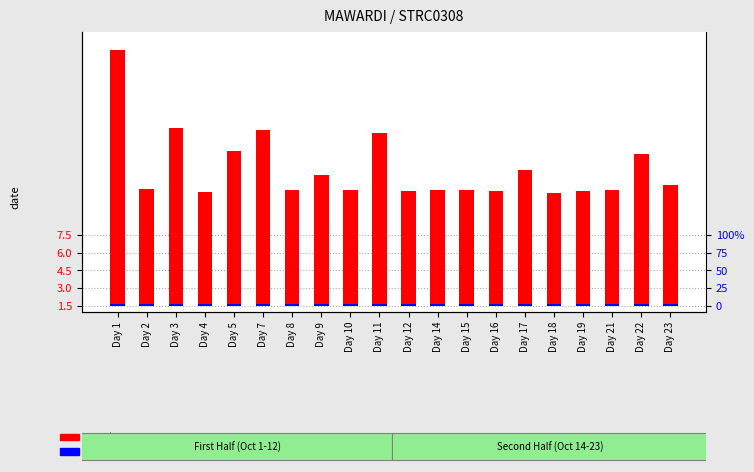

Reading left to right, extract all data points from this chart.

count: 21.6	9.8	15.0	9.6	13.0	14.8	9.8	11.0	9.8	14.6	9.7	9.8	9.8	9.7	11.5	9.6	9.7	9.8	12.8	10.2
percentile rank within the sample: 0.1	0.1	0.1	0.1	0.1	0.1	0.1	0.1	0.1	0.1	0.1	0.1	0.1	0.1	0.1	0.1	0.1	0.1	0.1	0.1